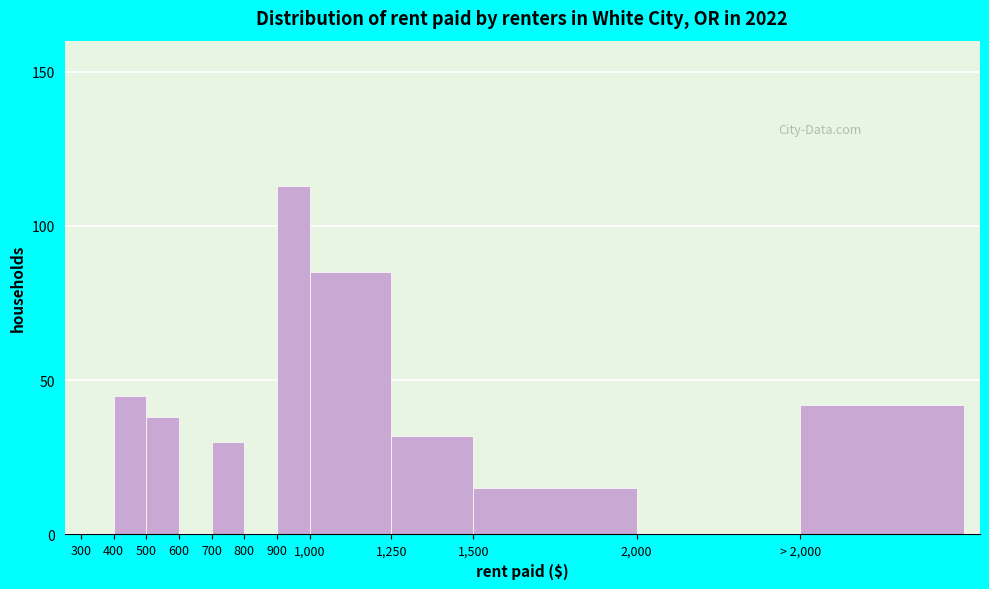

Reading left to right, transcribe all the data shown in this chart.

300=0	400=45	500=38	600=0	700=30	800=0	900=113	1,000=85	1,250=32	1,500=15	2,000=0	> 2,000=42